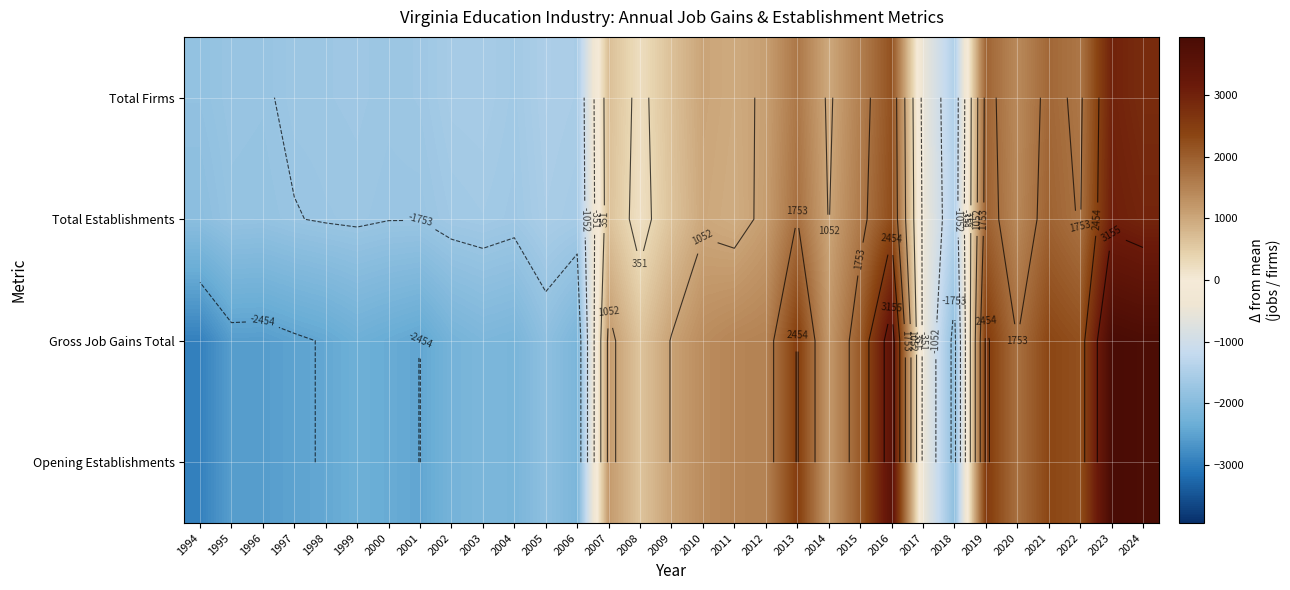

Which series has the largest total across all categories?

Total Establishments